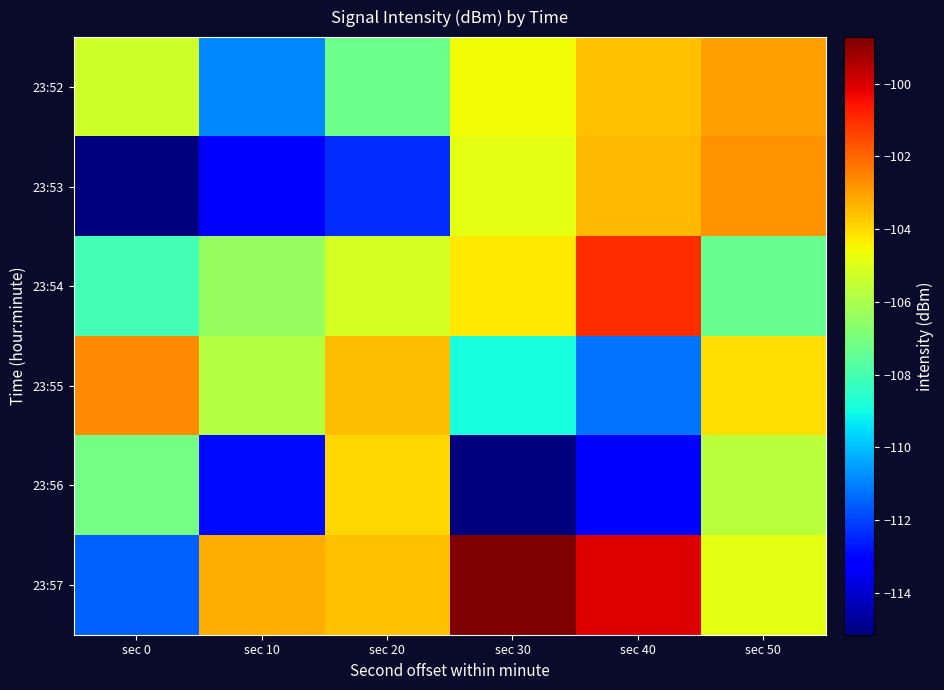

Between sec 0 and sec 20, which series saw the biggest shift?

23:57